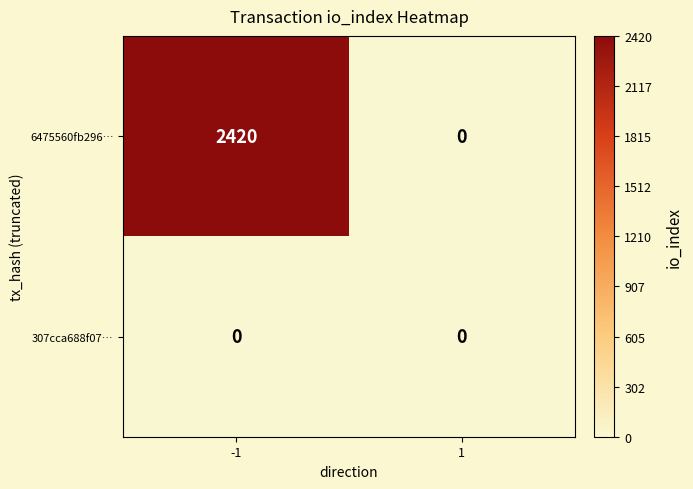

Between -1 and 1, which series saw the biggest shift?

6475560fb296…